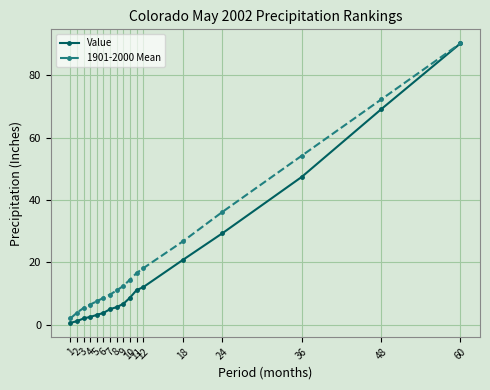

Which series has the widest spread of values?

Value